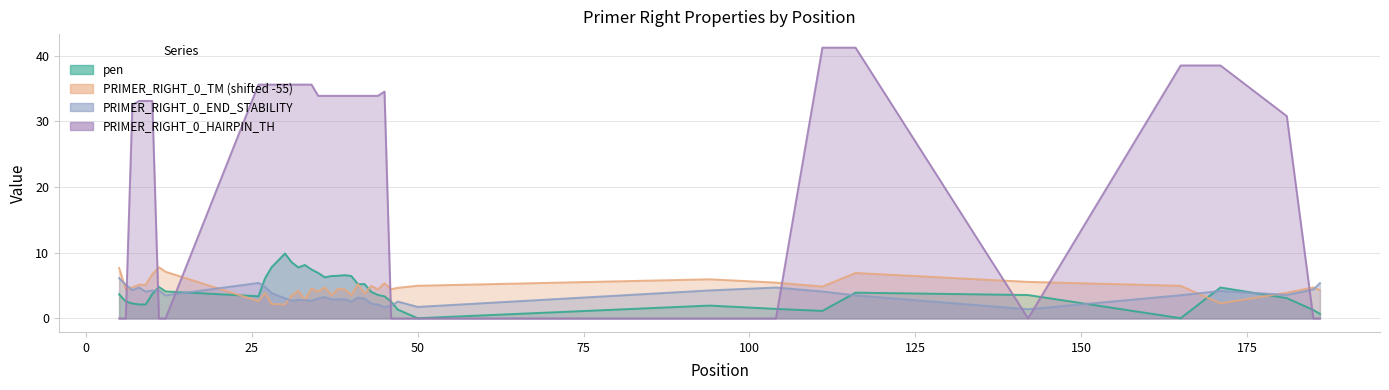

What are all the series names shown in the legend?

pen, PRIMER_RIGHT_0_TM, PRIMER_RIGHT_0_END_STABILITY, PRIMER_RIGHT_0_HAIRPIN_TH